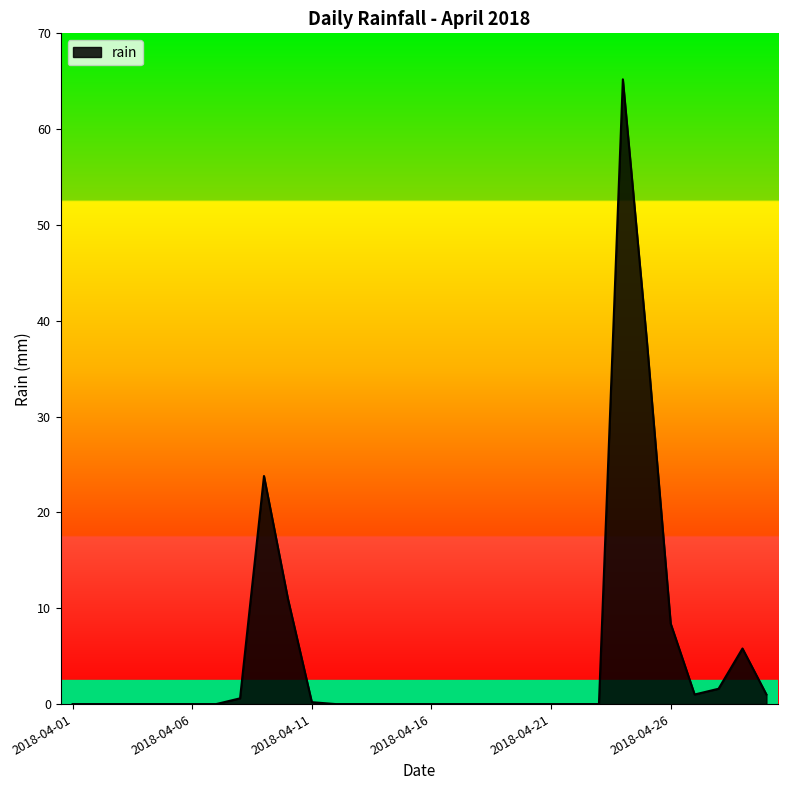

What is the difference between the maximum and minimum values?

65.2